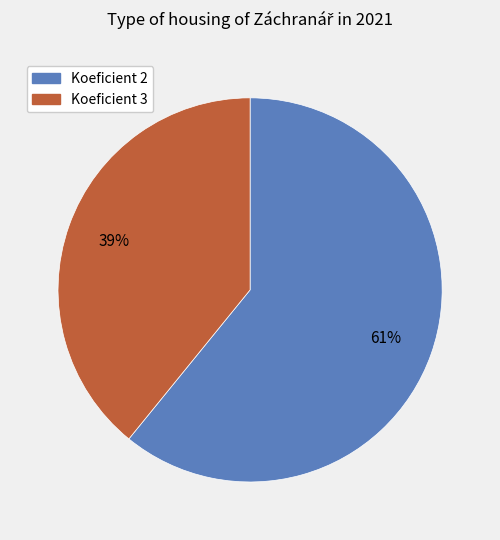

What percentage is the Koeficient 3 slice, to the nearest percent?

39%